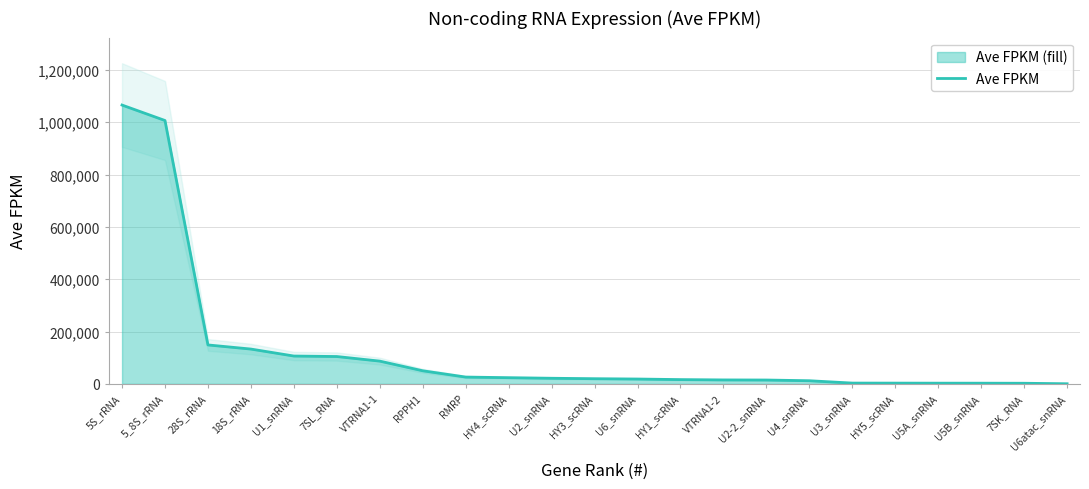

True or false: the data shows 815 at 7SK_RNA.

False